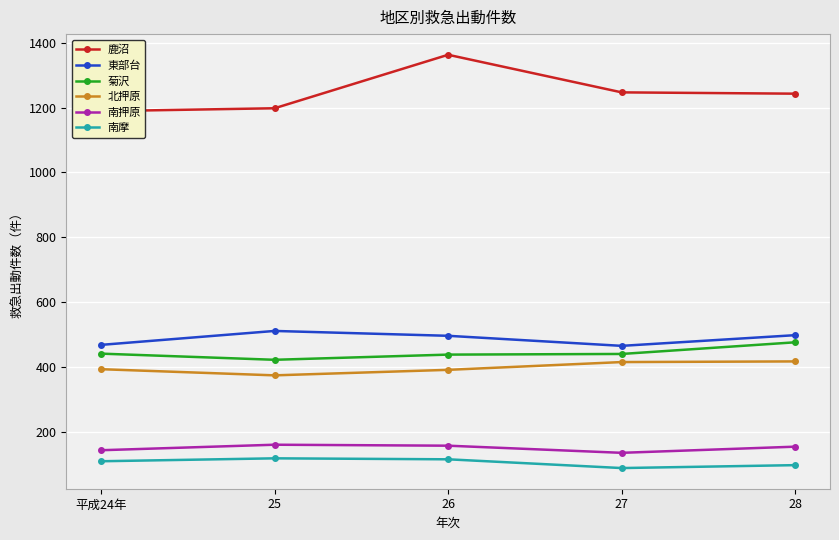

Which label corresponds to the smallest value in the chart?

27